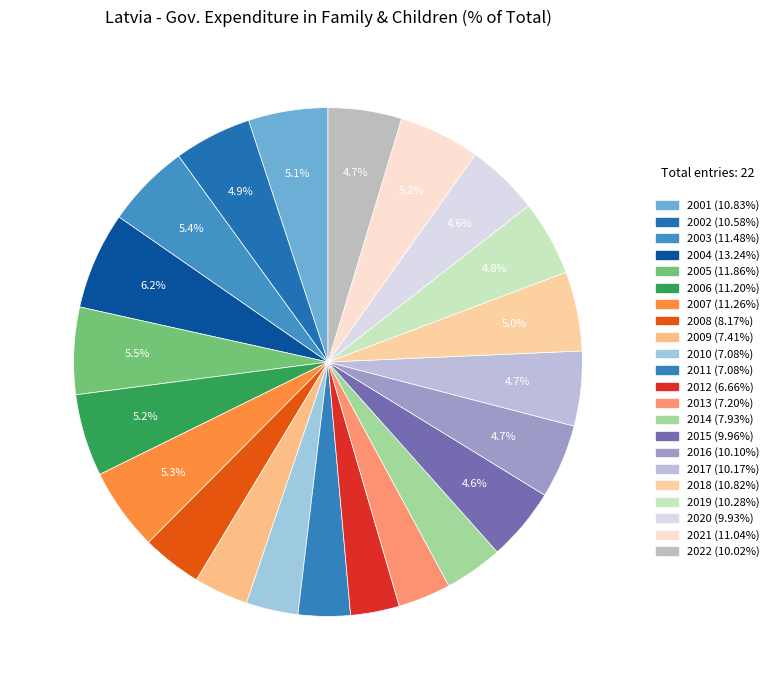

Is the sum of 2002 and 2006 greater than half?

No